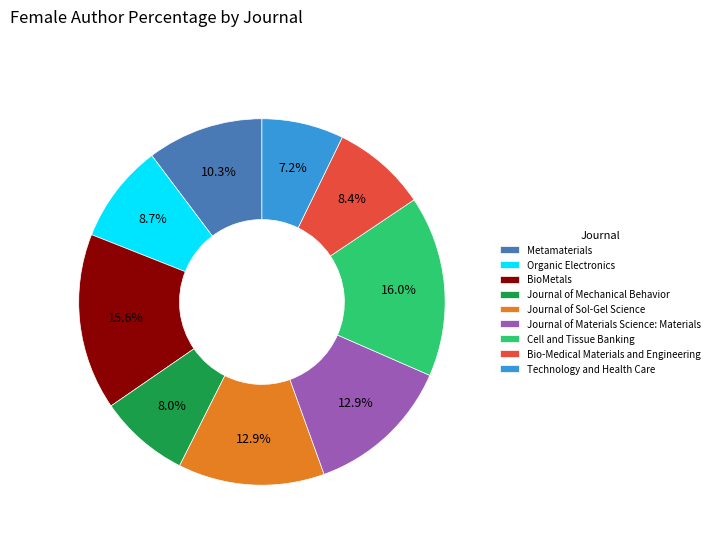

What percentage is NOT represented by Cell and Tissue Banking?

84.0%